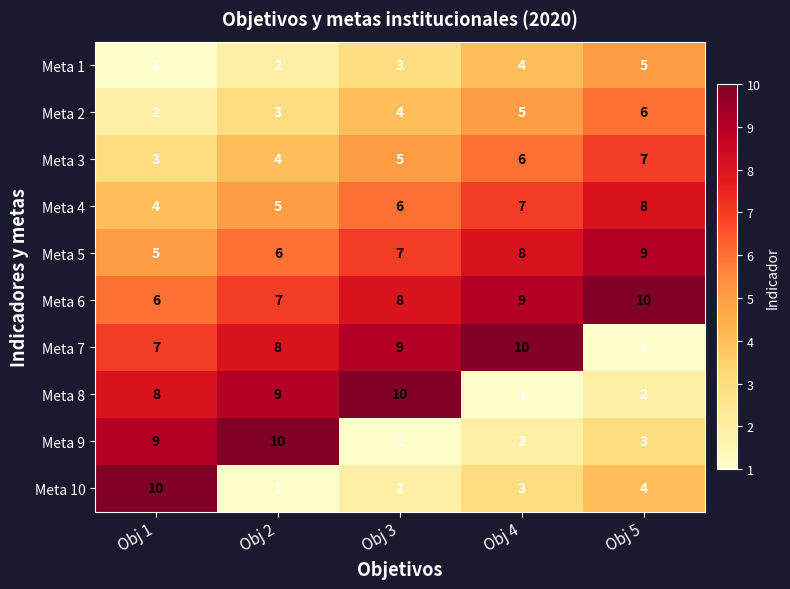

At how many categories does at least one series exceed 3?

5